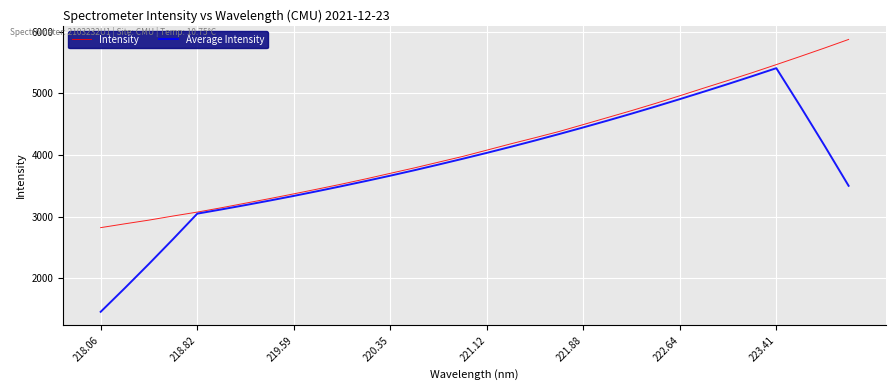

Which series has the largest total across all categories?

Intensity